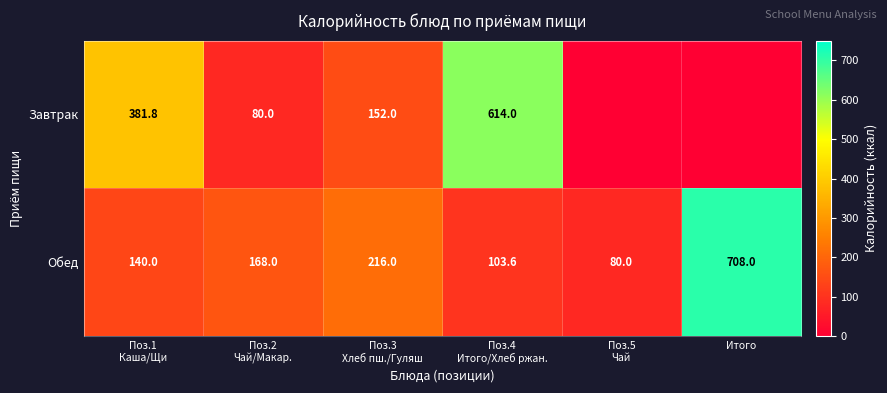

Is it true that Обед equals 708.0 at Итого?

True